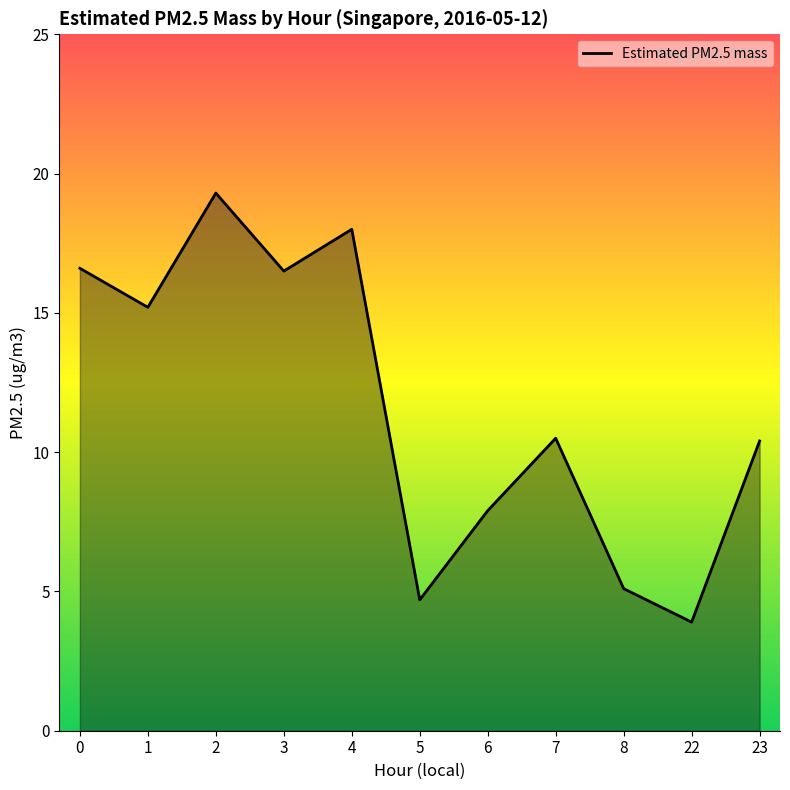

What is the greatest value displayed?

19.3